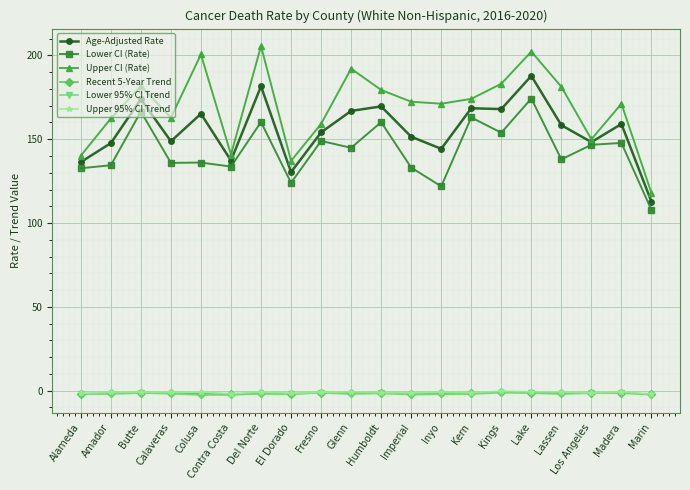

Which series has the widest spread of values?

Upper CI (Rate)